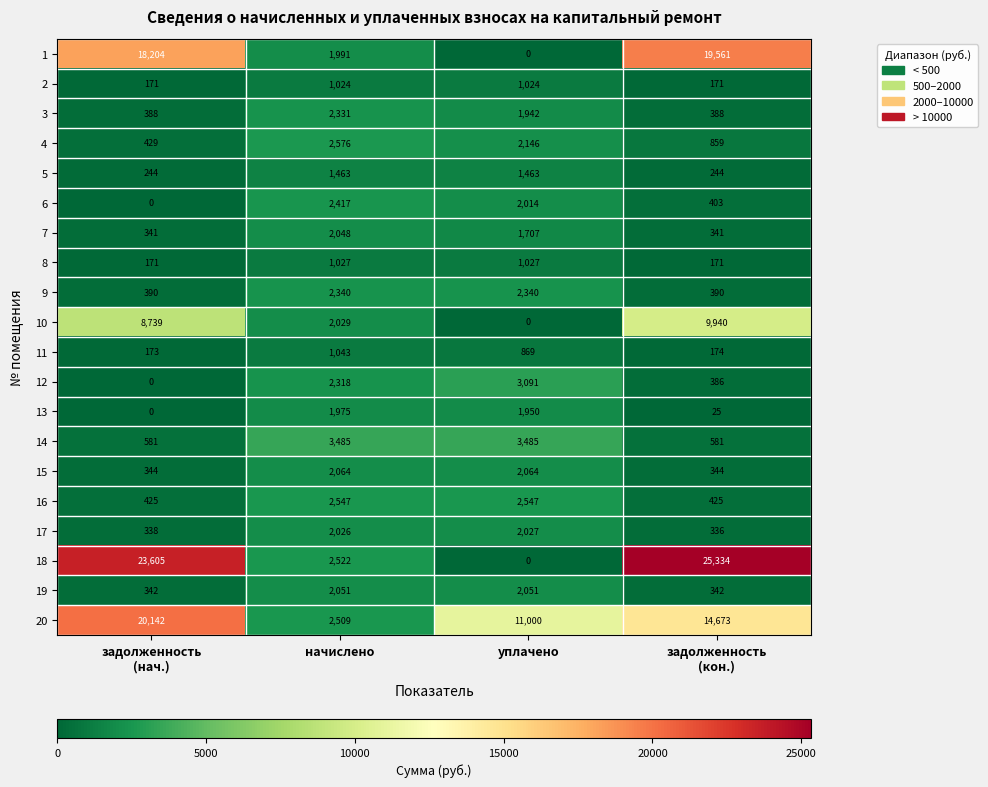

What is the average value of the 16 series?

1486